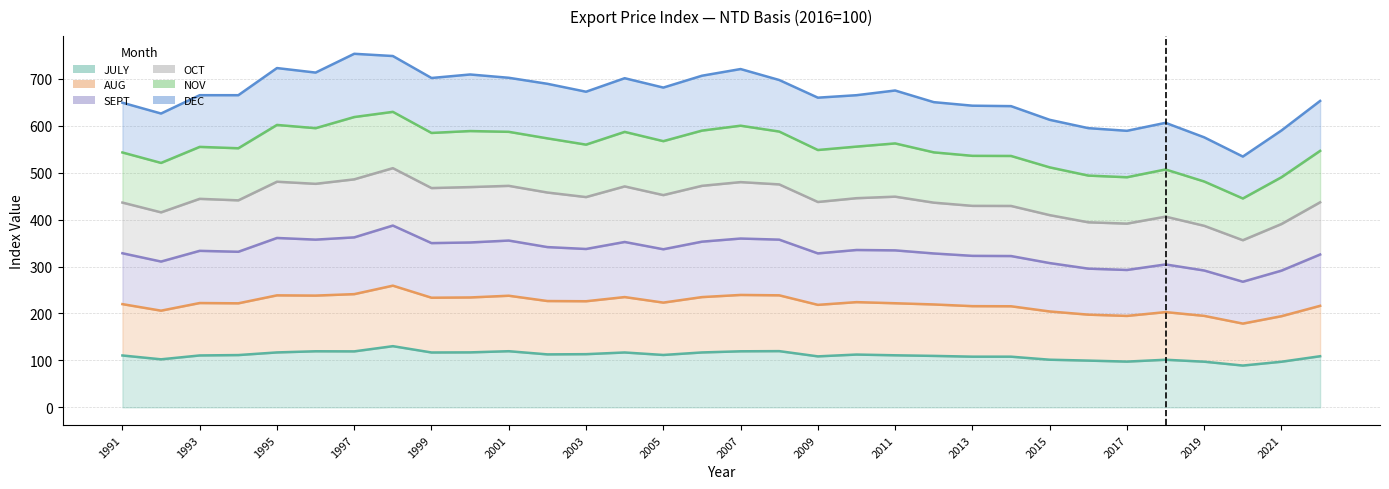

Does the chart display data point markers on the line(s)?

No